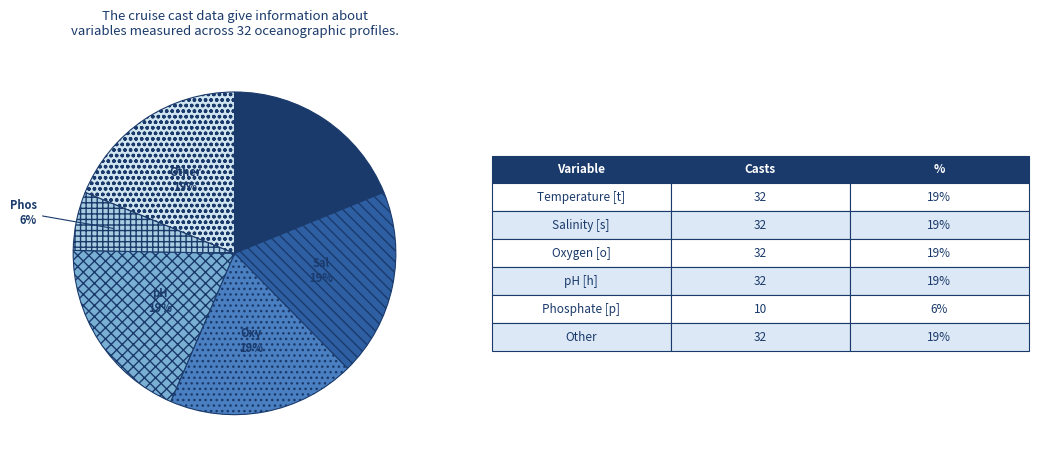

Is there a majority slice in this chart?

No